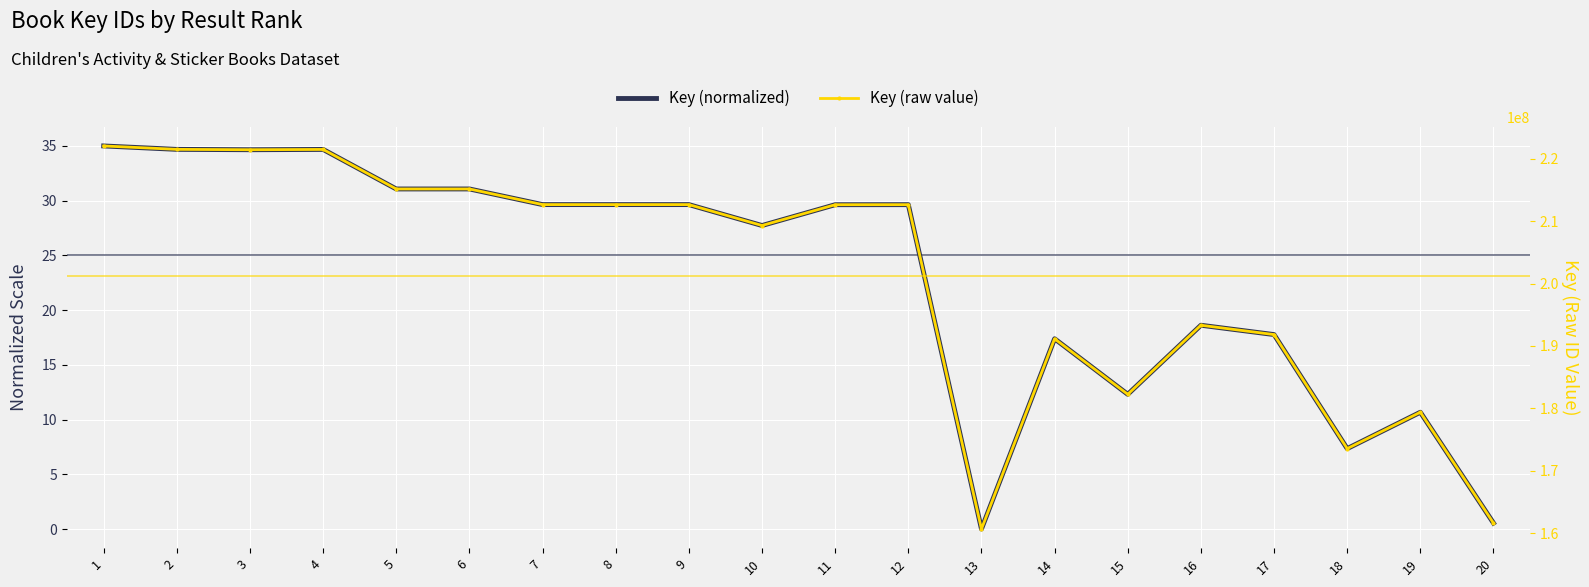

True or false: Key (raw value) and Key (normalized) cross at least once.

False